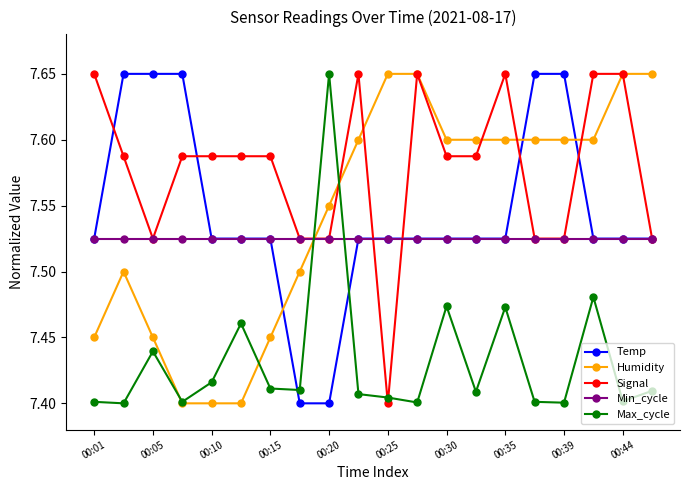

Which series ends up on top after the final intersection of Min_cycle and Humidity?

Humidity